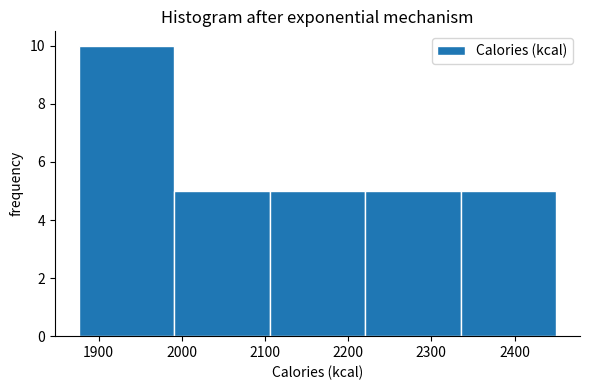

Over which range of the x-axis is the bar tallest?

1880 to 1990